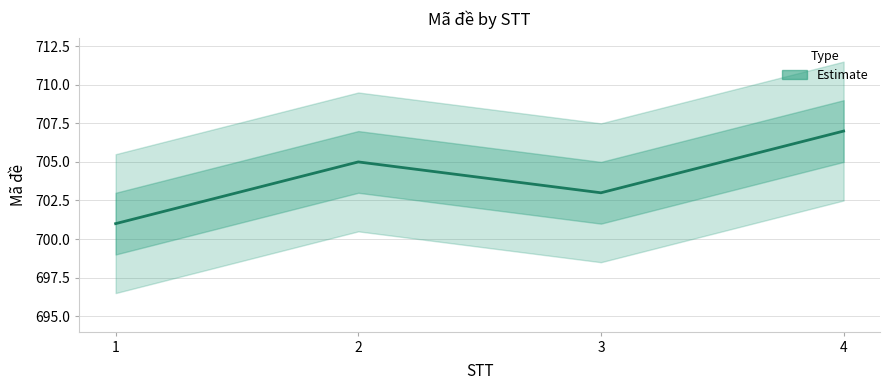

True or false: the data shows 705 at 2.

True